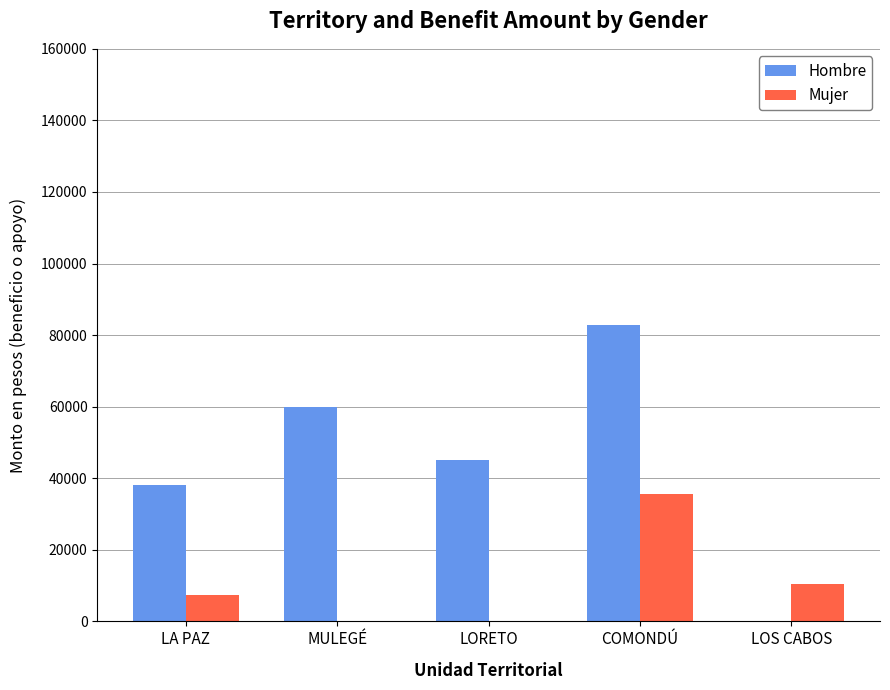

Between COMONDÚ and LOS CABOS, which series saw the biggest shift?

Hombre